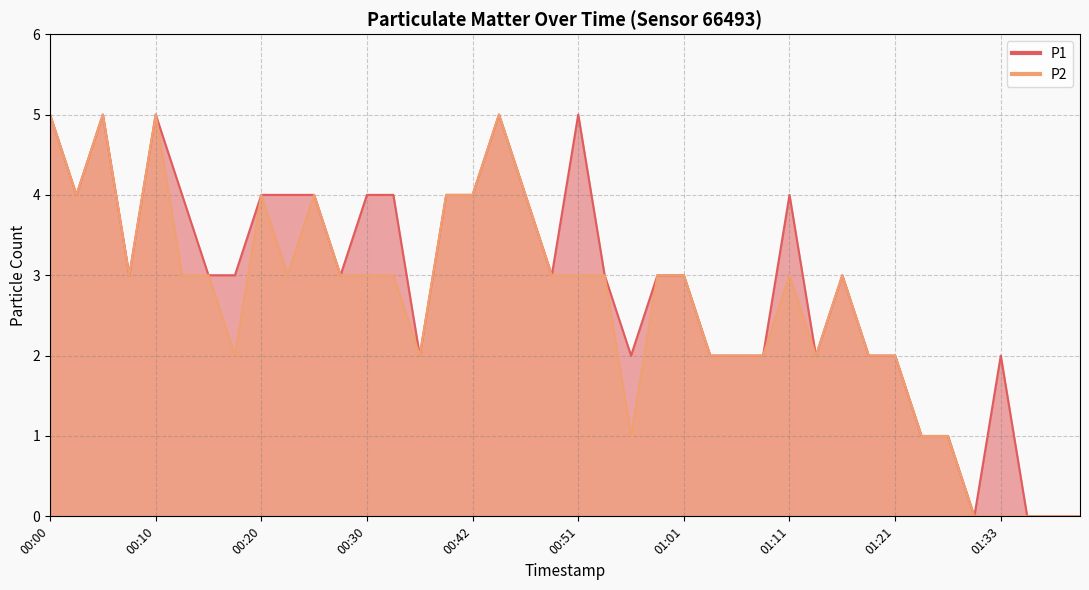

Which has a higher value, 01:01 or 00:54?

01:01